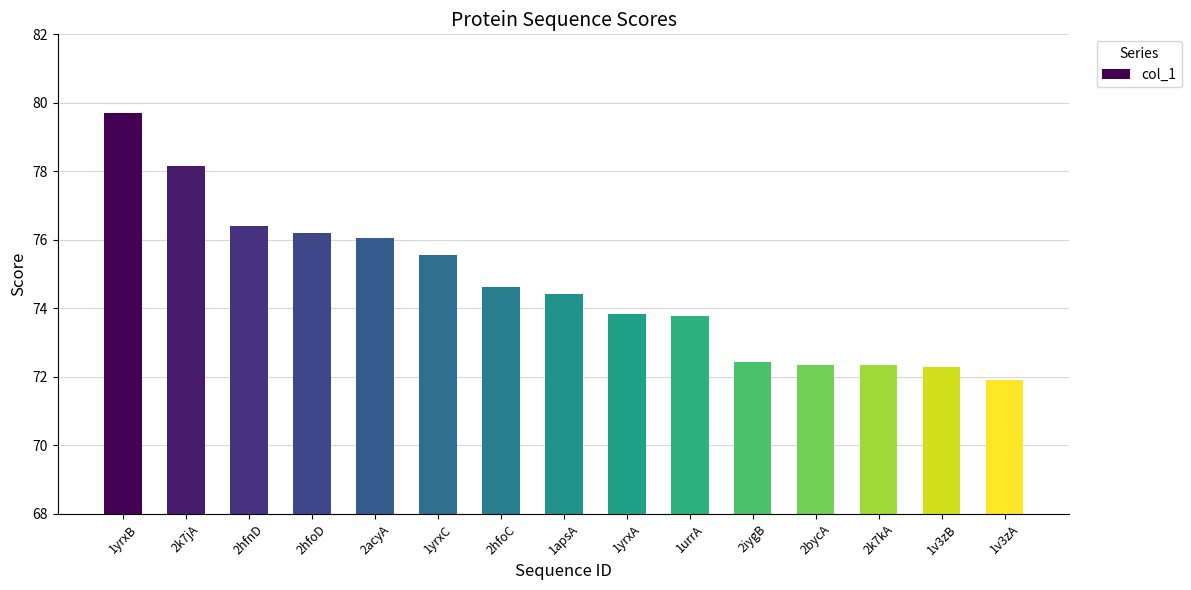

What is the change in value from 1yrxC to 1v3zA?

-3.7